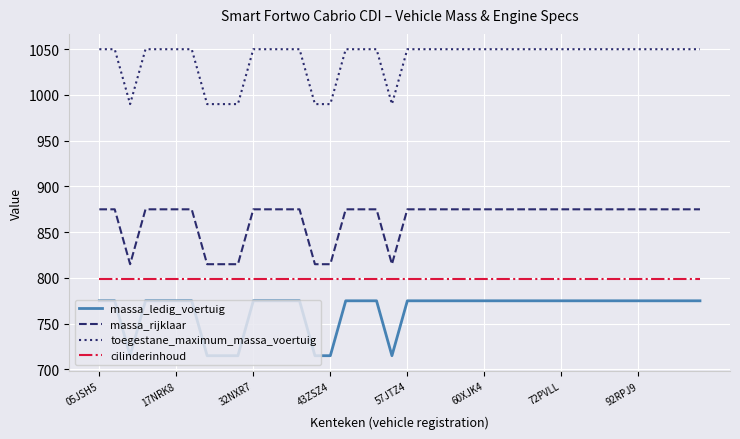

True or false: cilinderinhoud and massa_ledig_voertuig cross at least once.

False